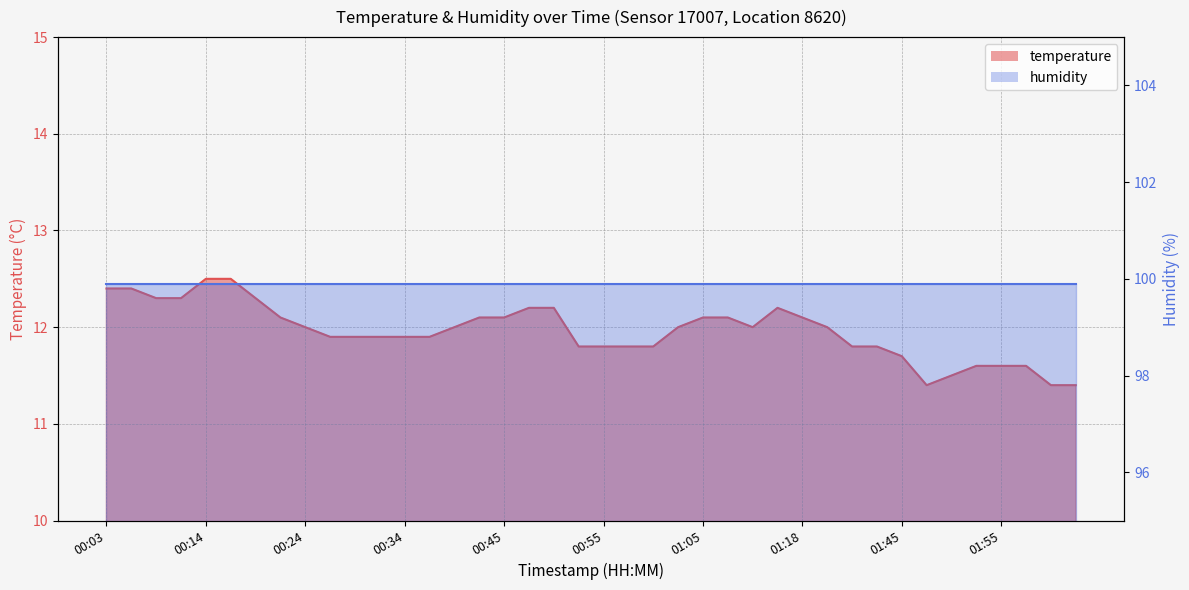

What is the difference between the second highest and minimum values?

1.1